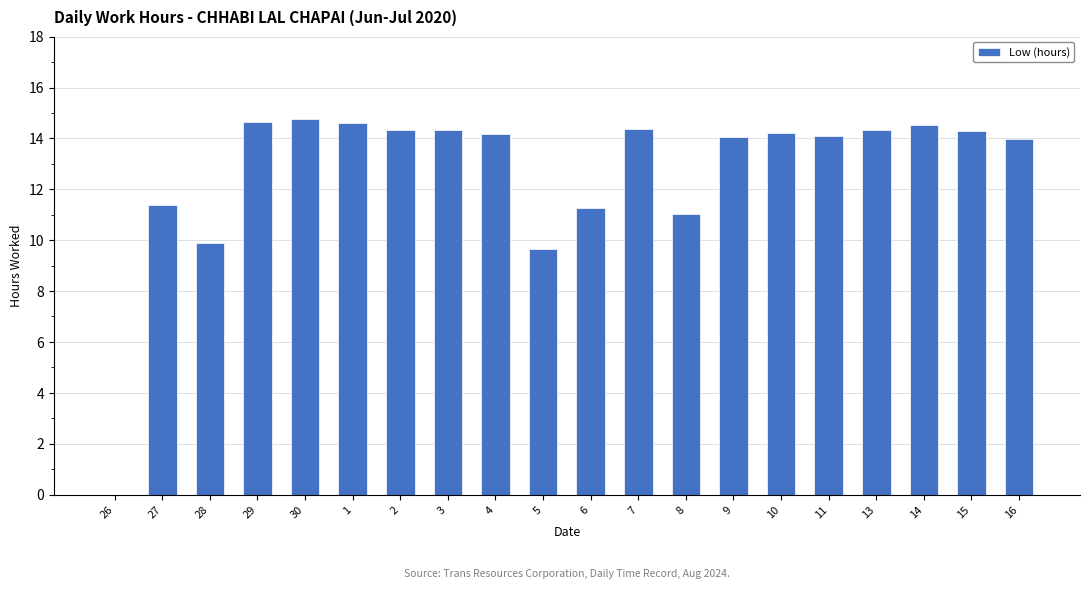

How many series are shown in this chart?

1